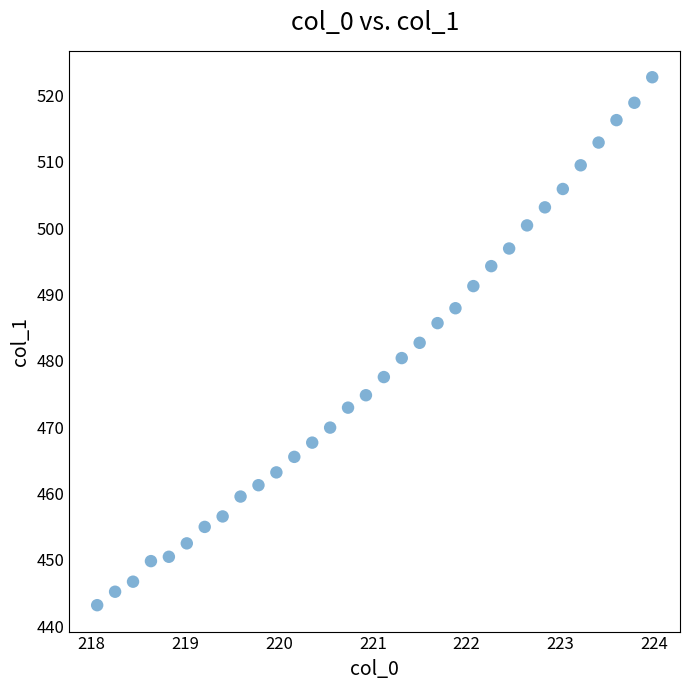

What is the range of Y values (max minus min)?

79.6